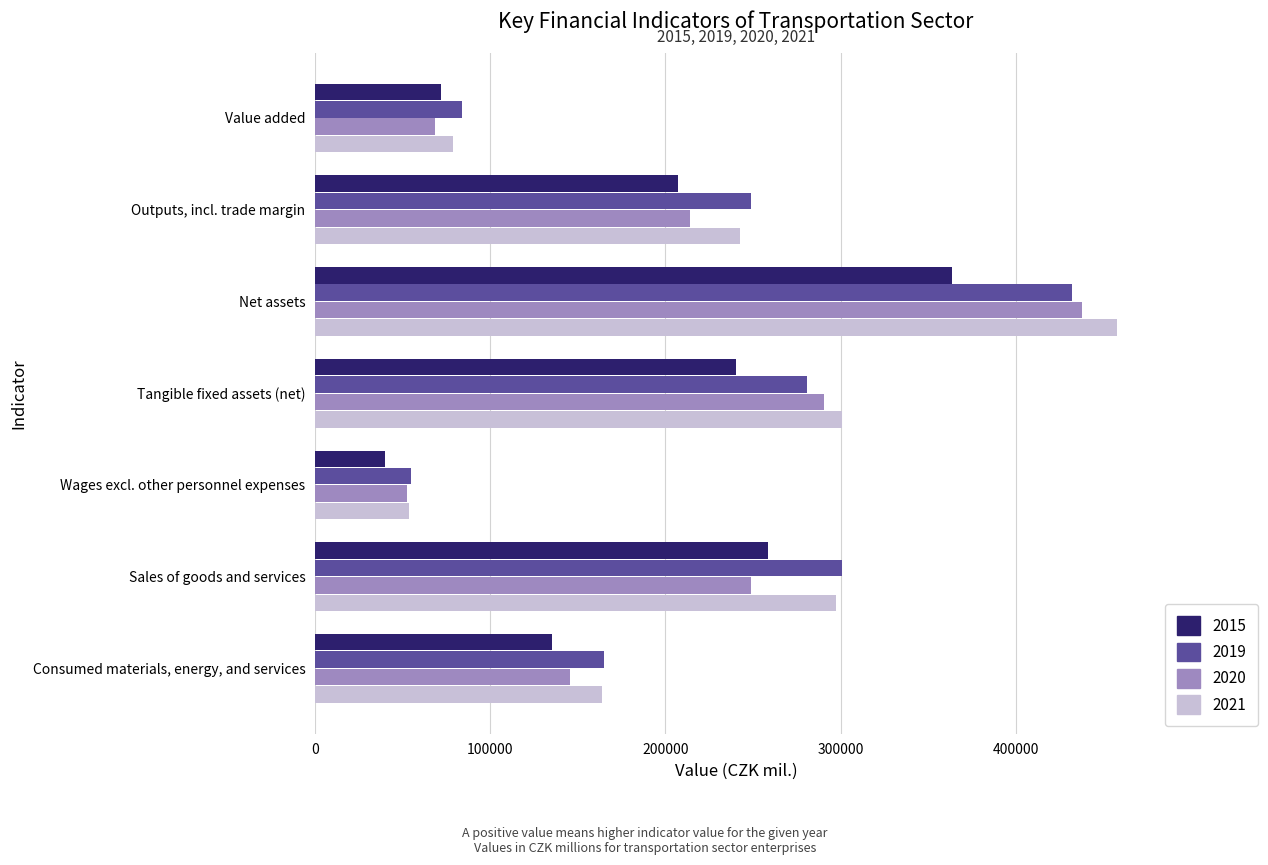

What is the difference between the 2015 values at Consumed materials, energy, and services and Net assets?

228118.2